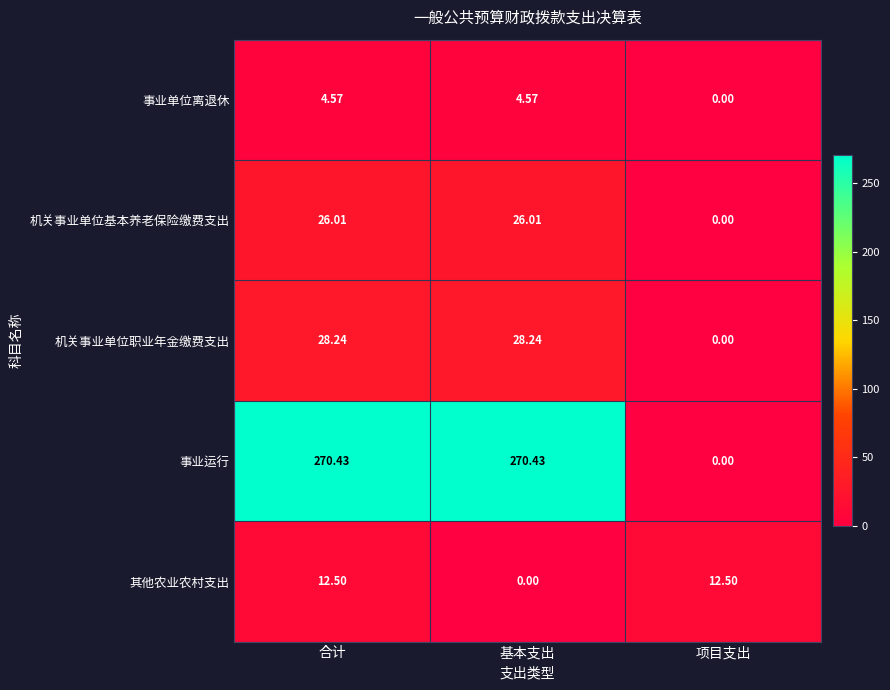

Between 基本支出 and 项目支出, which series saw the biggest shift?

事业运行